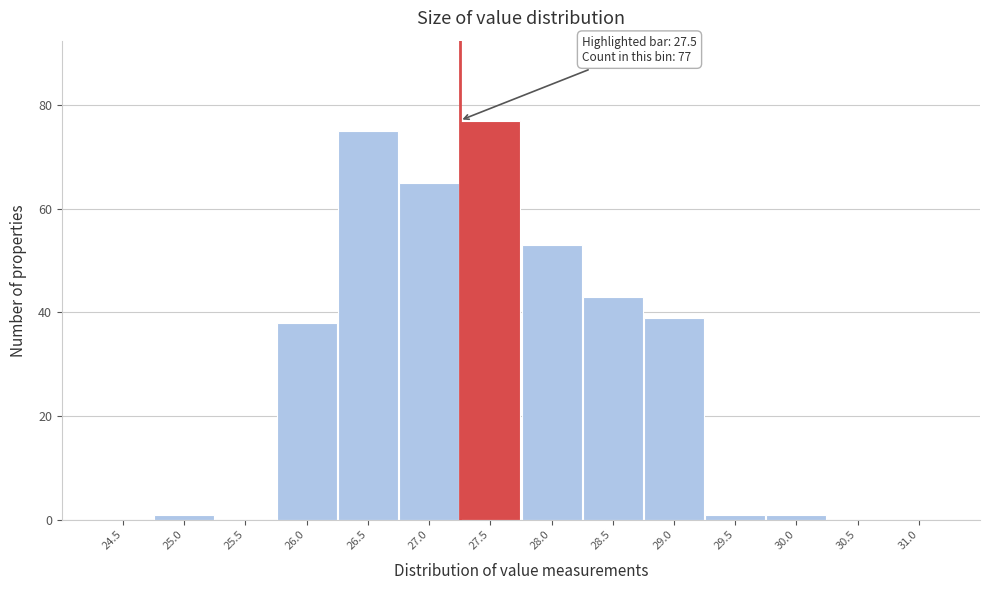

Reading left to right, extract all data points from this chart.

24.5=0	25.0=1	25.5=0	26.0=38	26.5=75	27.0=65	27.5=77	28.0=53	28.5=43	29.0=39	29.5=1	30.0=1	30.5=0	31.0=0